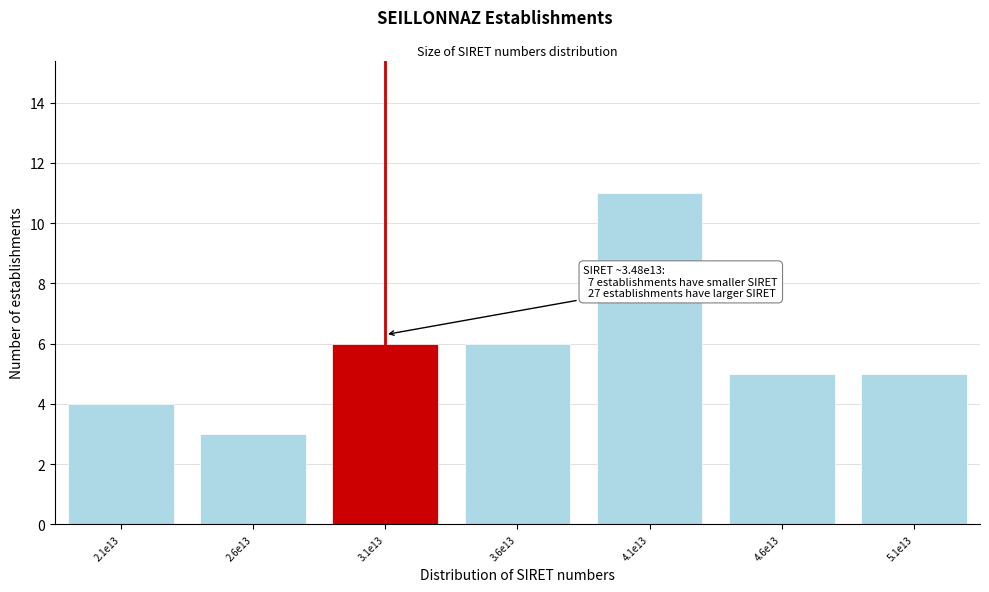

Reading left to right, transcribe all the data shown in this chart.

2.1e13=4	2.6e13=3	3.1e13=6	3.6e13=6	4.1e13=11	4.6e13=5	5.1e13=5